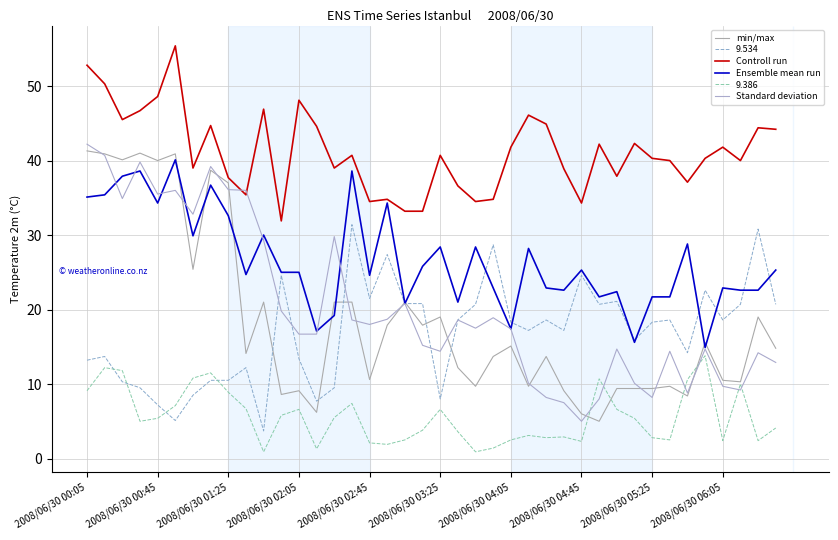

Does the chart display data point markers on the line(s)?

No